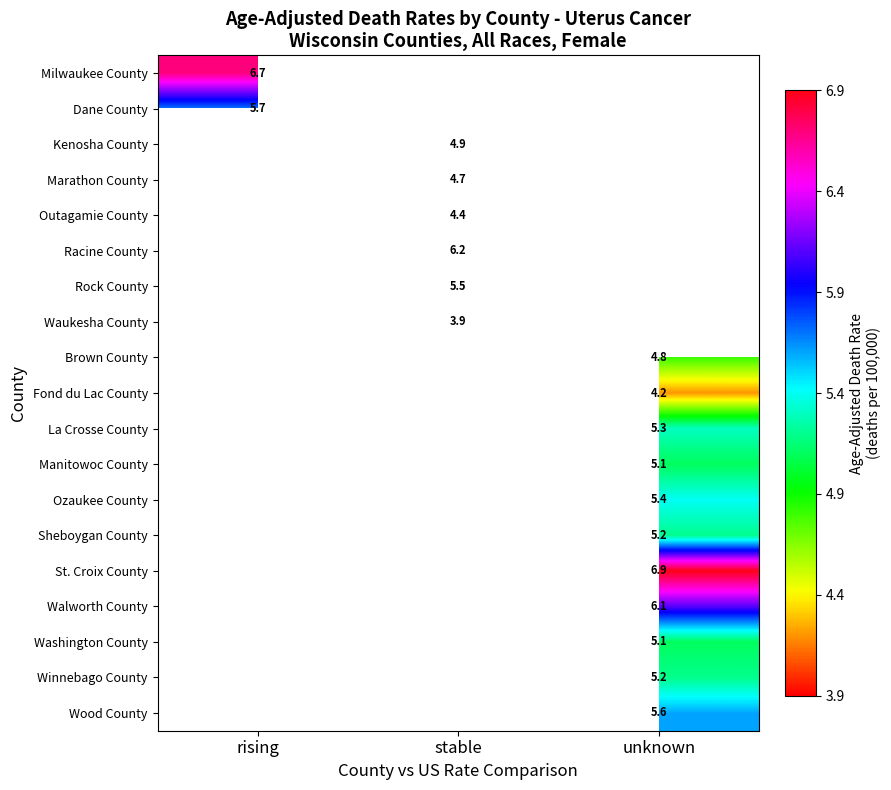

What is the difference between the highest and lowest values at rising?

1.0